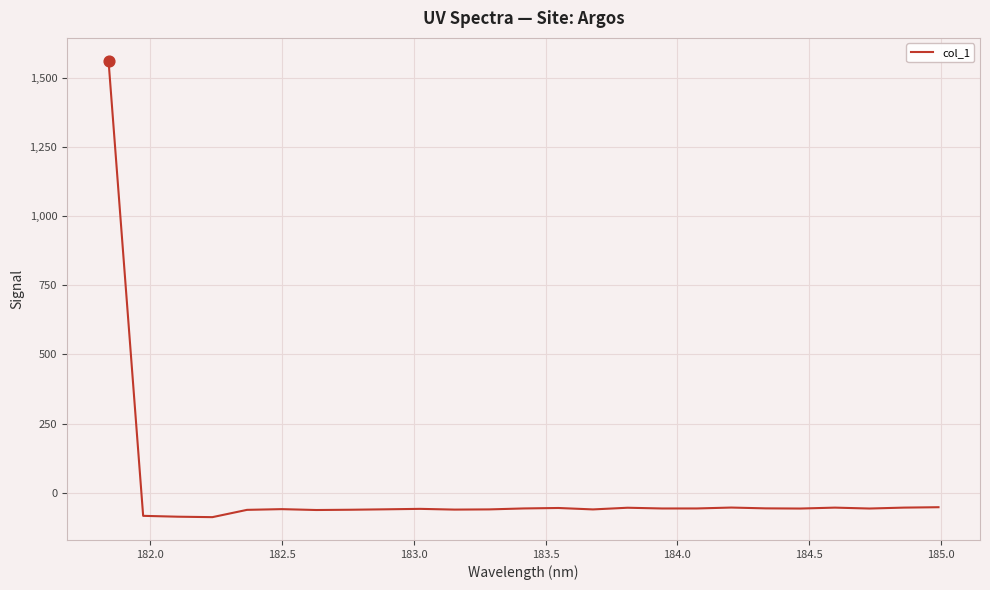

What is the smallest value displayed?

-88.6